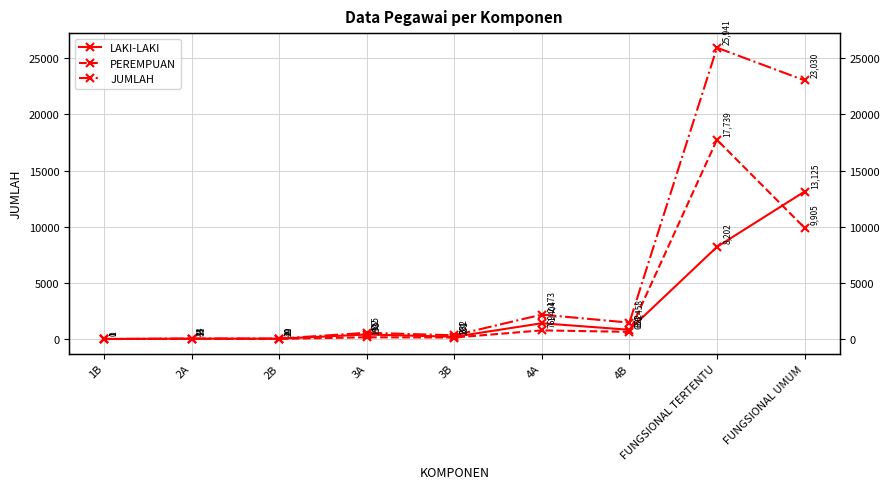

Reading left to right, extract all data points from this chart.

LAKI-LAKI: 1	33	29	402	201	1404	822	8202	13125
PEREMPUAN: 0	11	11	153	131	769	636	17739	9905
JUMLAH: 1	44	40	555	332	2173	1458	25941	23030